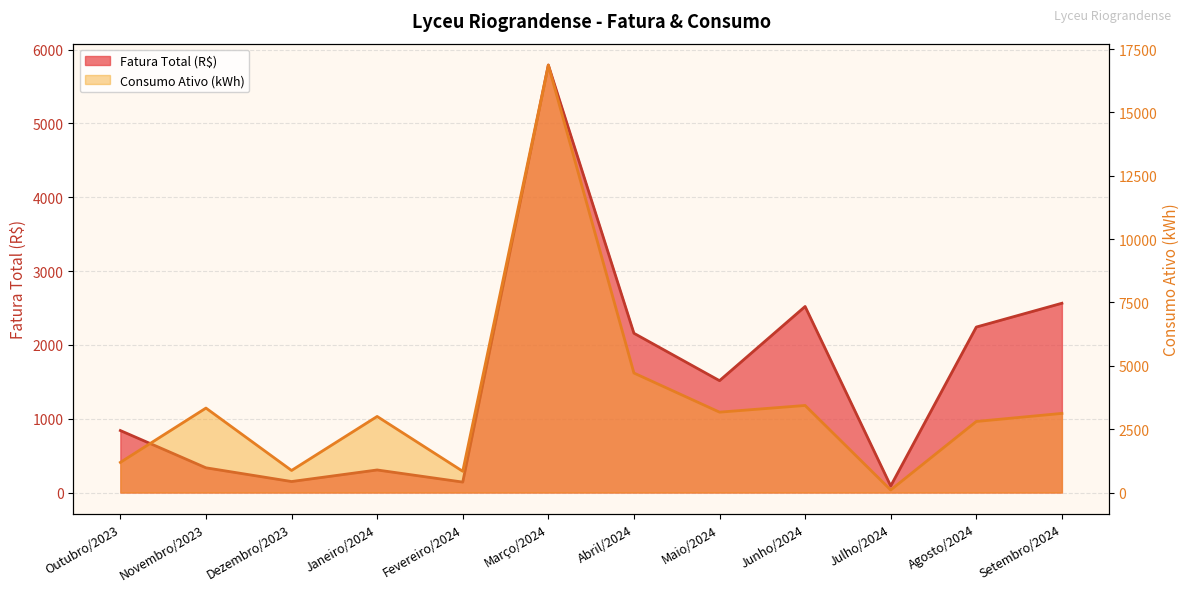

Does the chart have visible grid lines?

Yes